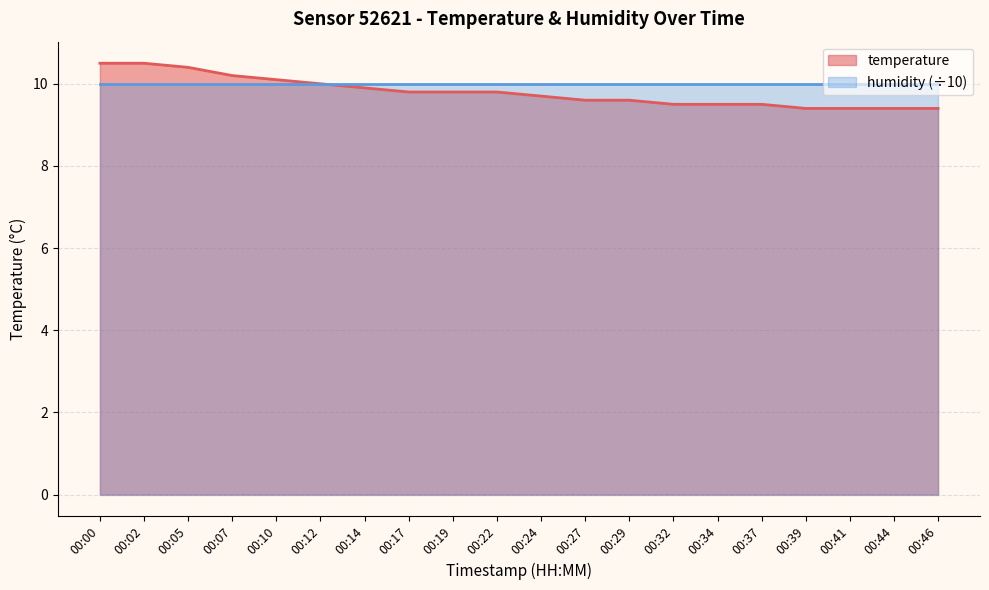

Rank the categories by value from highest to lowest.

00:00, 00:02, 00:05, 00:07, 00:10, 00:12, 00:14, 00:17, 00:19, 00:22, 00:24, 00:27, 00:29, 00:32, 00:34, 00:37, 00:39, 00:41, 00:44, 00:46